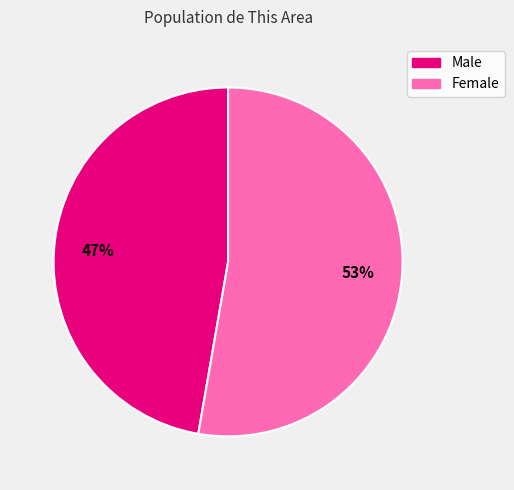

How many segments does this pie chart have?

2